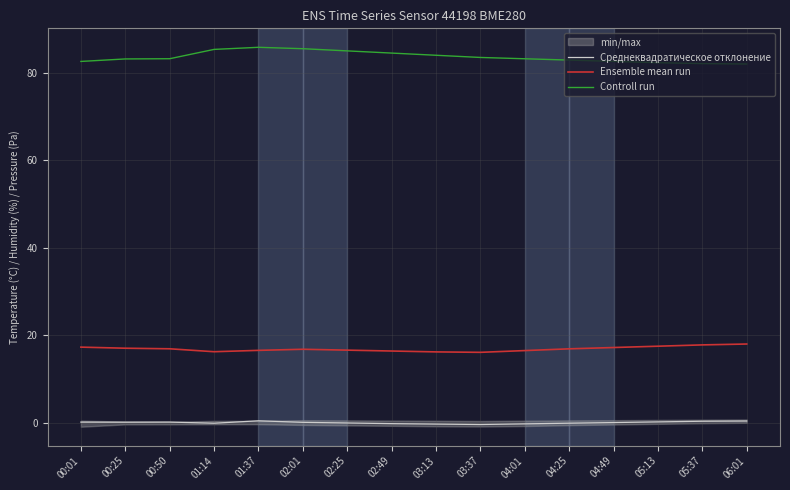

True or false: Controll run and Среднеквадратическое отклонение cross at least once.

False